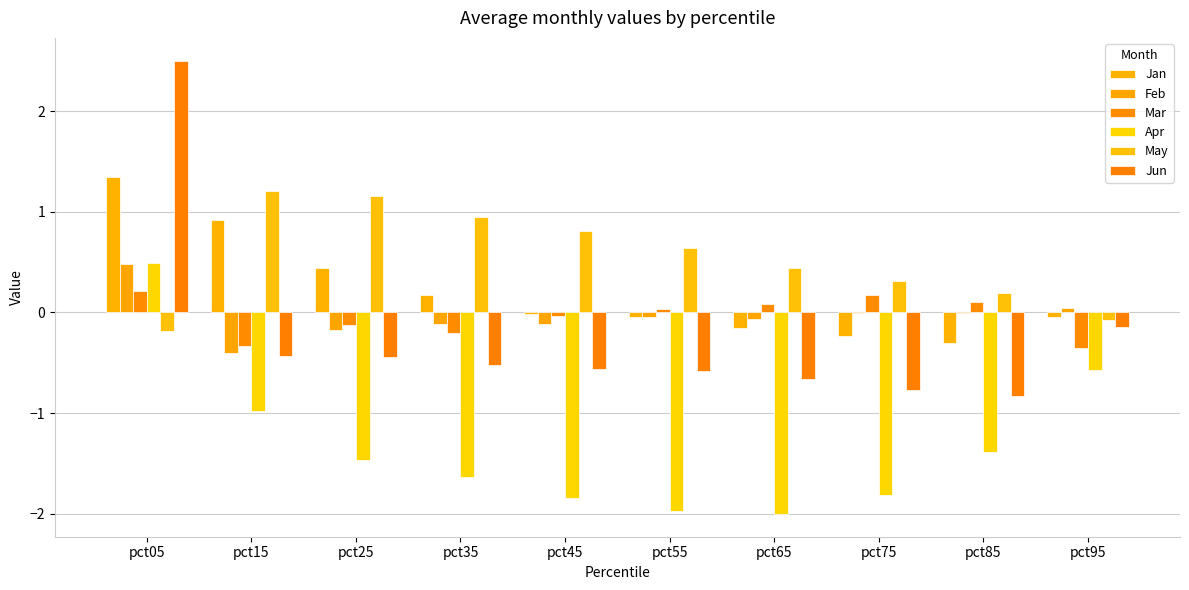

Which series has the largest range (max minus min)?

Jun